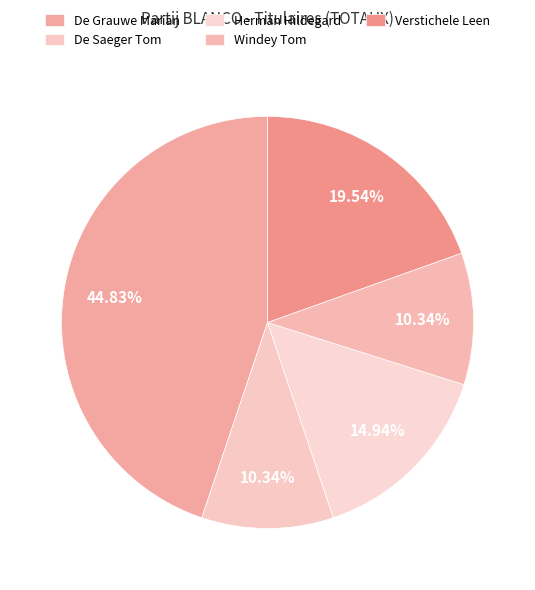

To the nearest percent, what is the combined percentage of De Grauwe Marian and De Saeger Tom?

55%